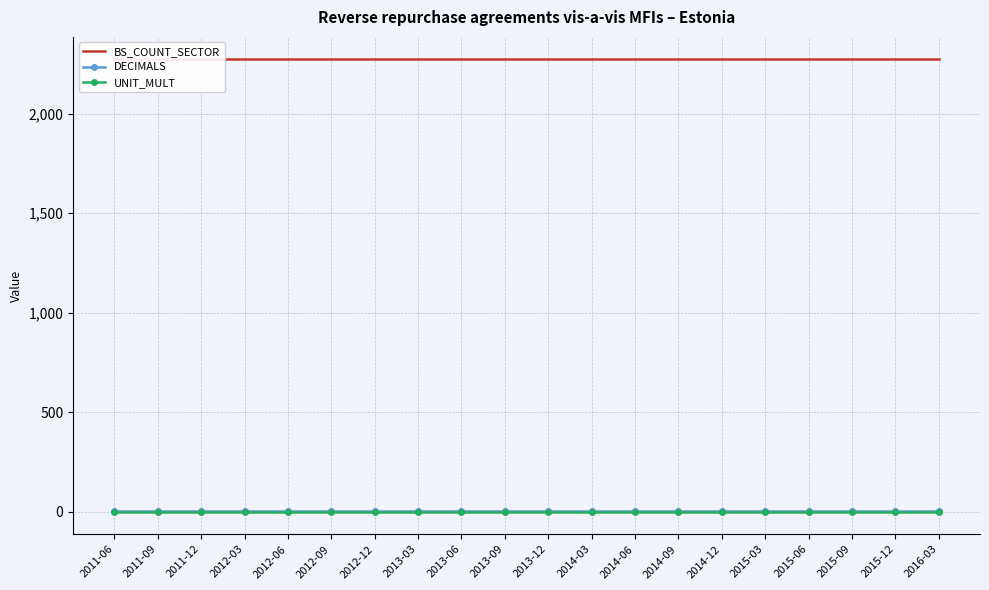

Rank the categories by BS_COUNT_SECTOR value from highest to lowest.

2011-06, 2011-09, 2011-12, 2012-03, 2012-06, 2012-09, 2012-12, 2013-03, 2013-06, 2013-09, 2013-12, 2014-03, 2014-06, 2014-09, 2014-12, 2015-03, 2015-06, 2015-09, 2015-12, 2016-03